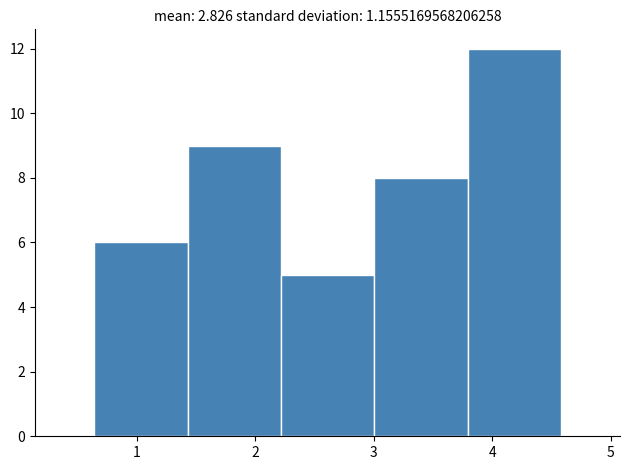

Reading left to right, transcribe this chart: for each bar, give the range it covers on the x-axis and its height. Neither the bar edges nor the heights are printed on the chart, so give them approximately, as read against the axes.

0.6 to 1.4: 6
1.4 to 2.2: 9
2.2 to 3.0: 5
3.0 to 3.8: 8
3.8 to 4.6: 12